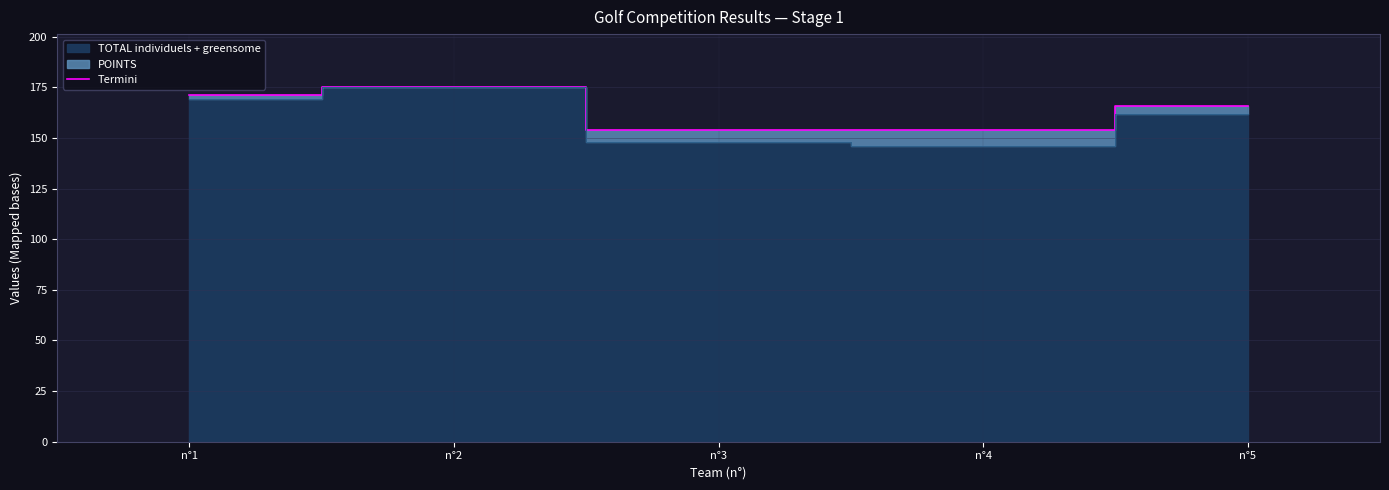

What is the value of the 1st point from the left?

171